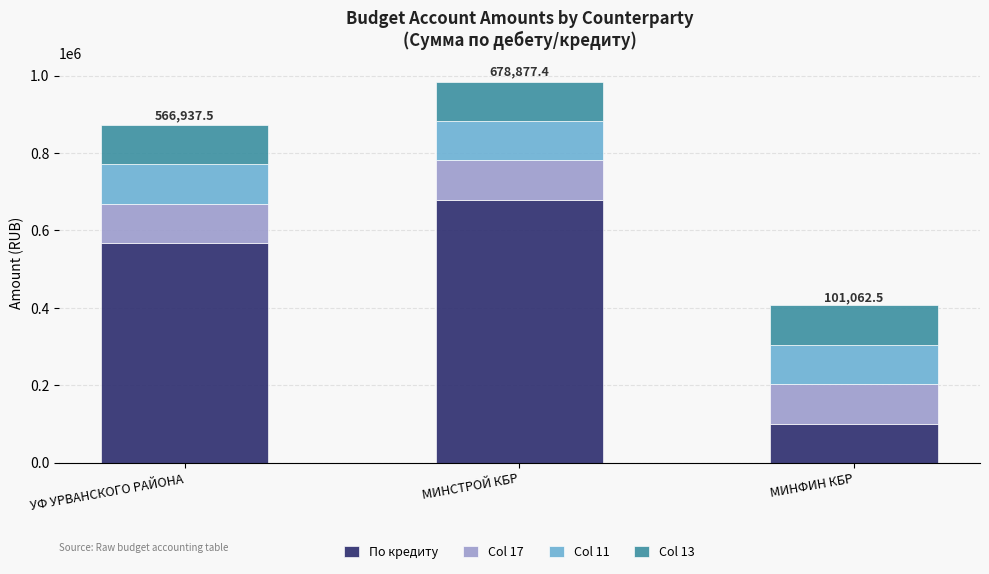

At which category is the sum across all series the highest?

МИНСТРОЙ КБР